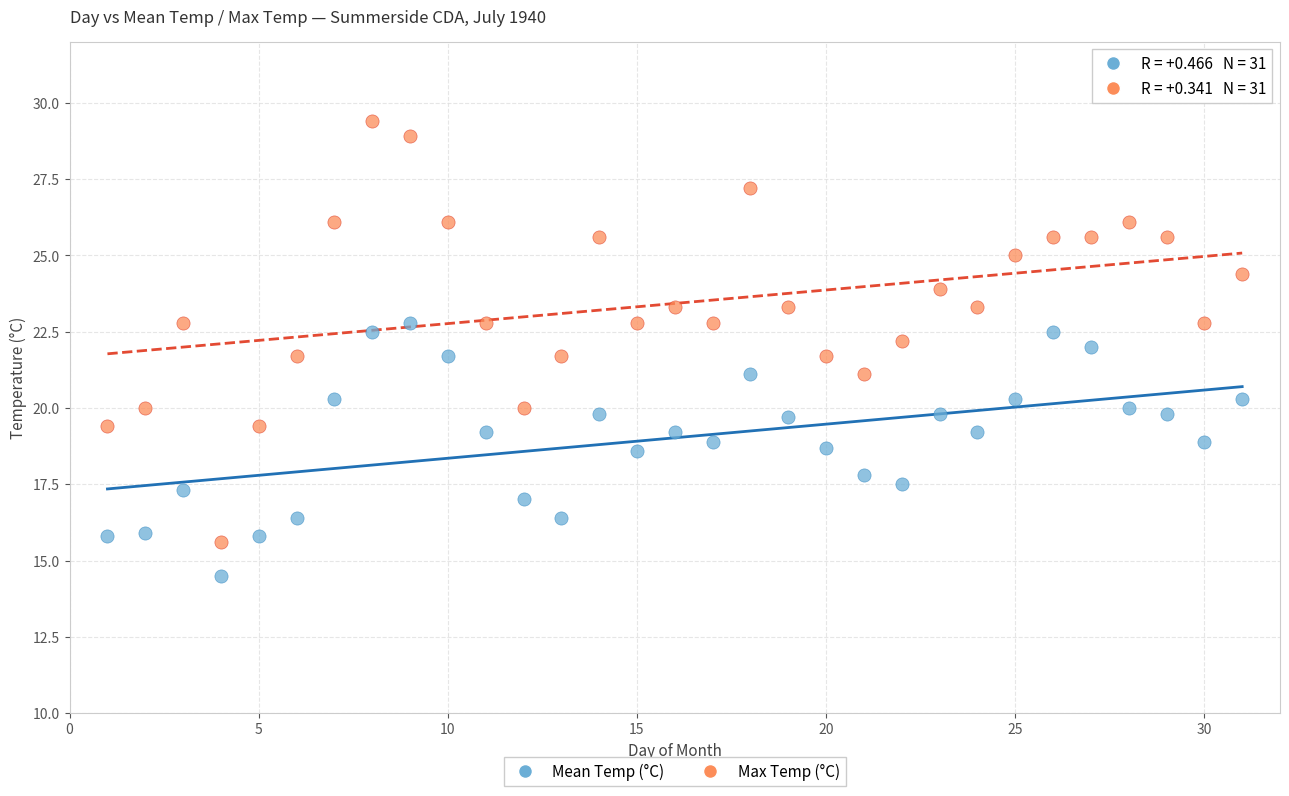

Across all data points, what is the range of Y values (max minus min)?

14.9